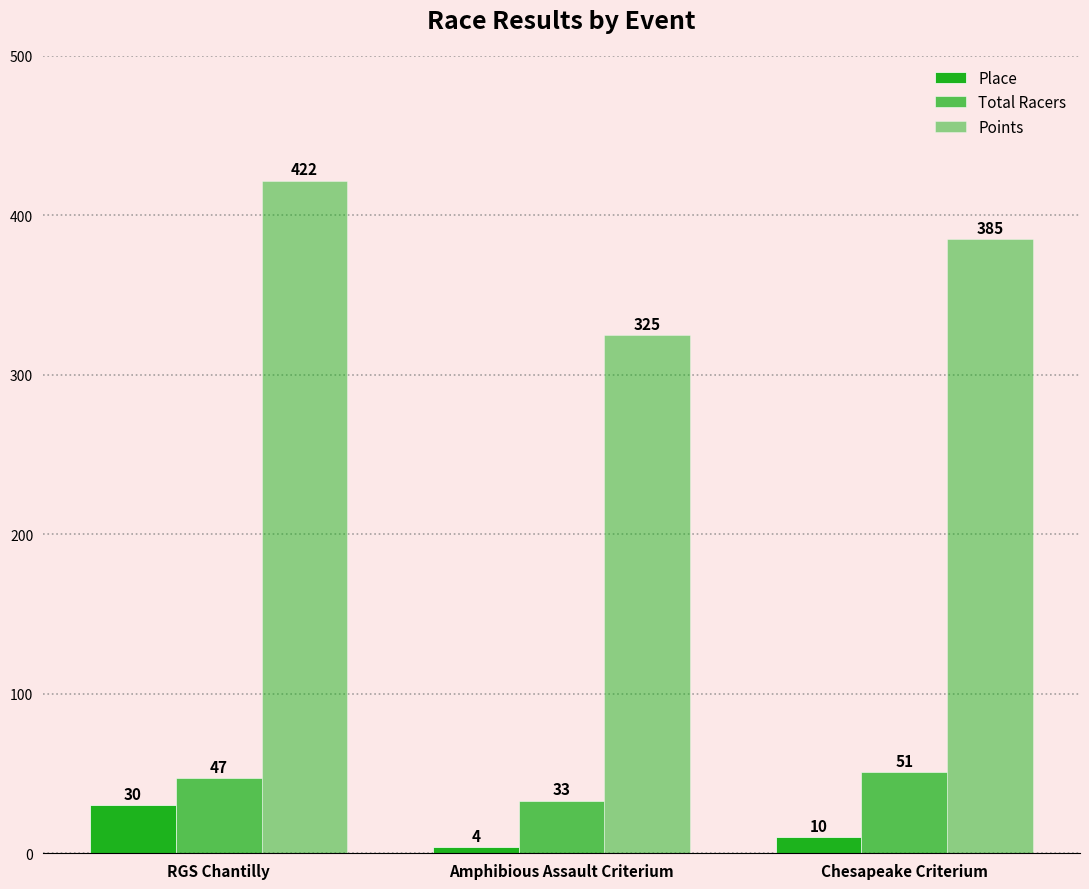

Count the number of data series in this chart.

3